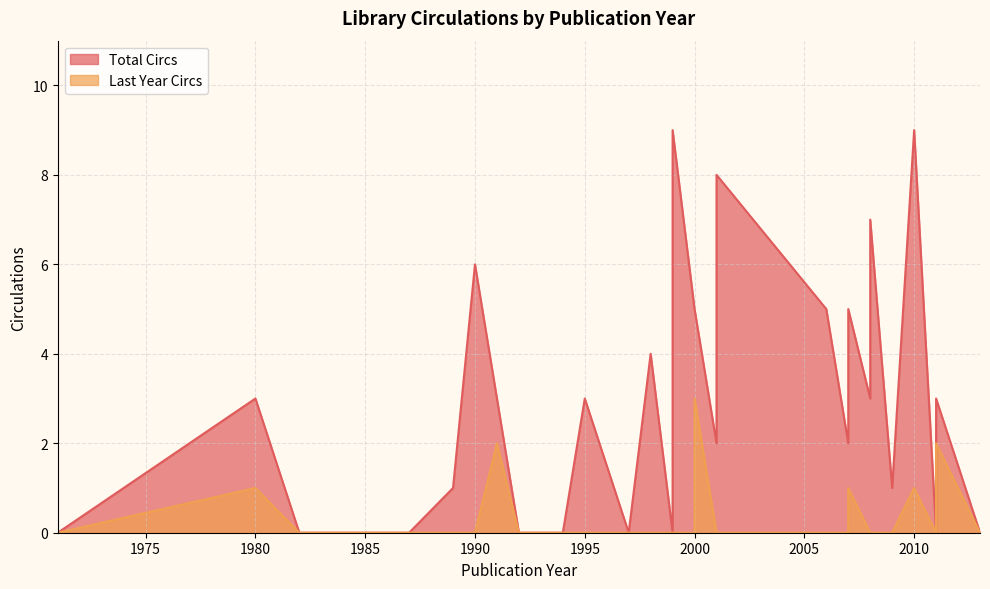

Count the number of categories in the chart.

40